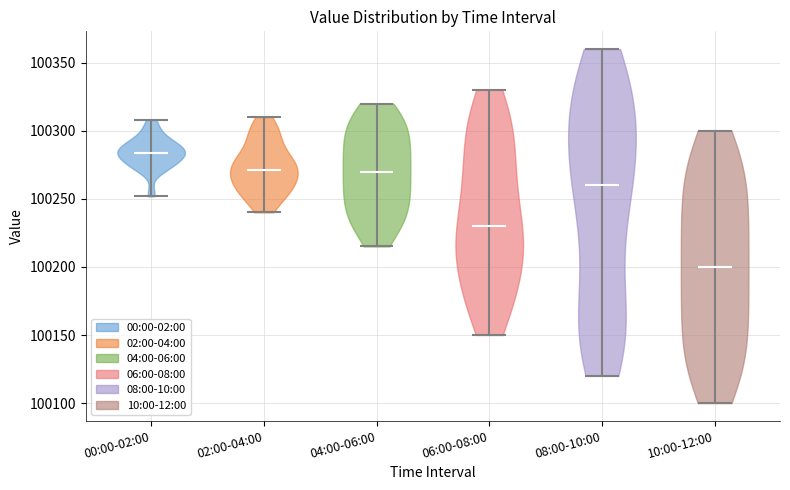

Which violin has the highest median line?

00:00-02:00